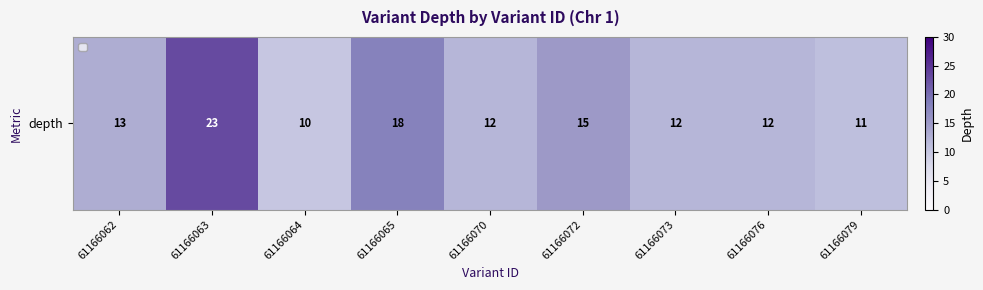

What is the ratio of the value at 61166072 to the value at 61166073?

1.2